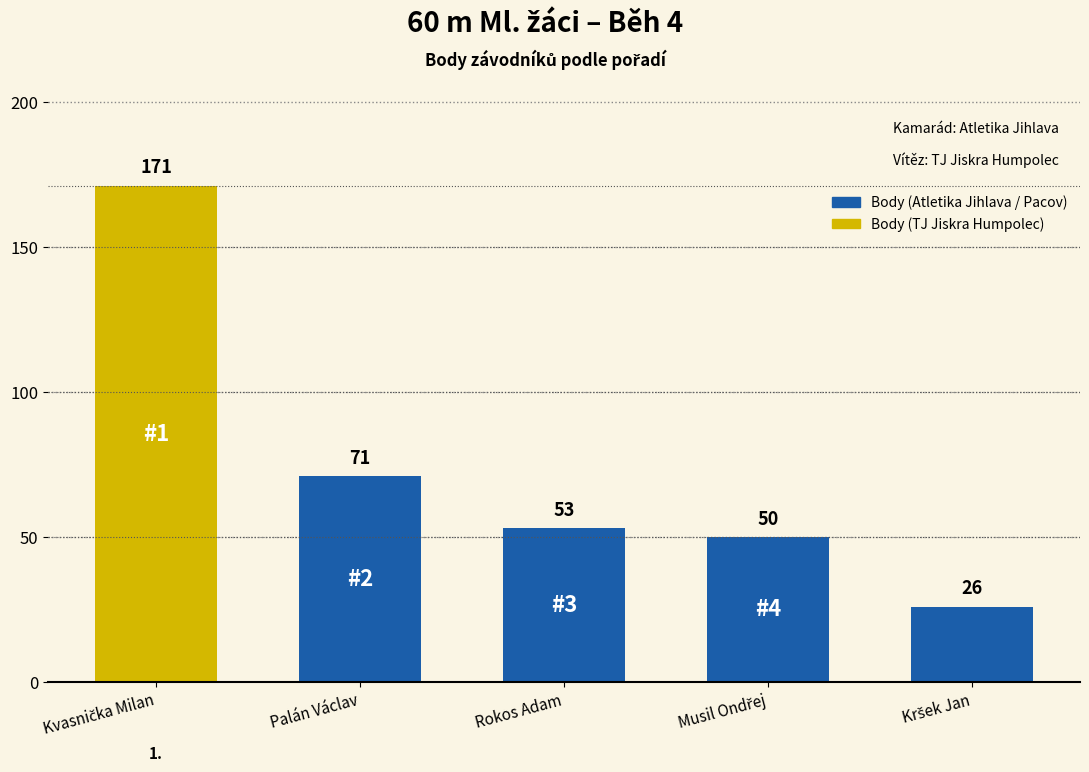

What is the value of the 2nd bar from the left?

71